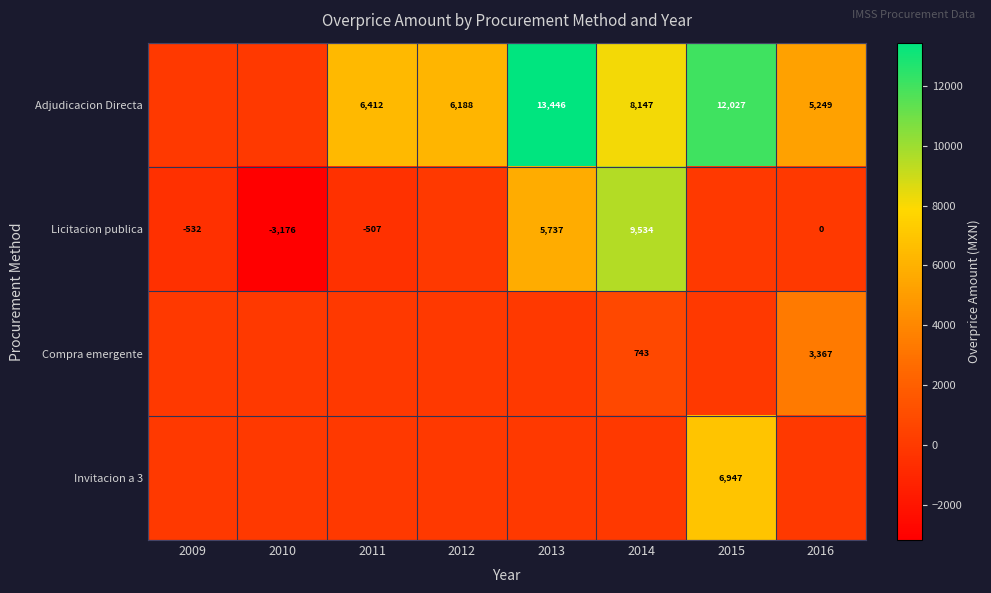

What is the maximum value shown in the chart?

13445.5